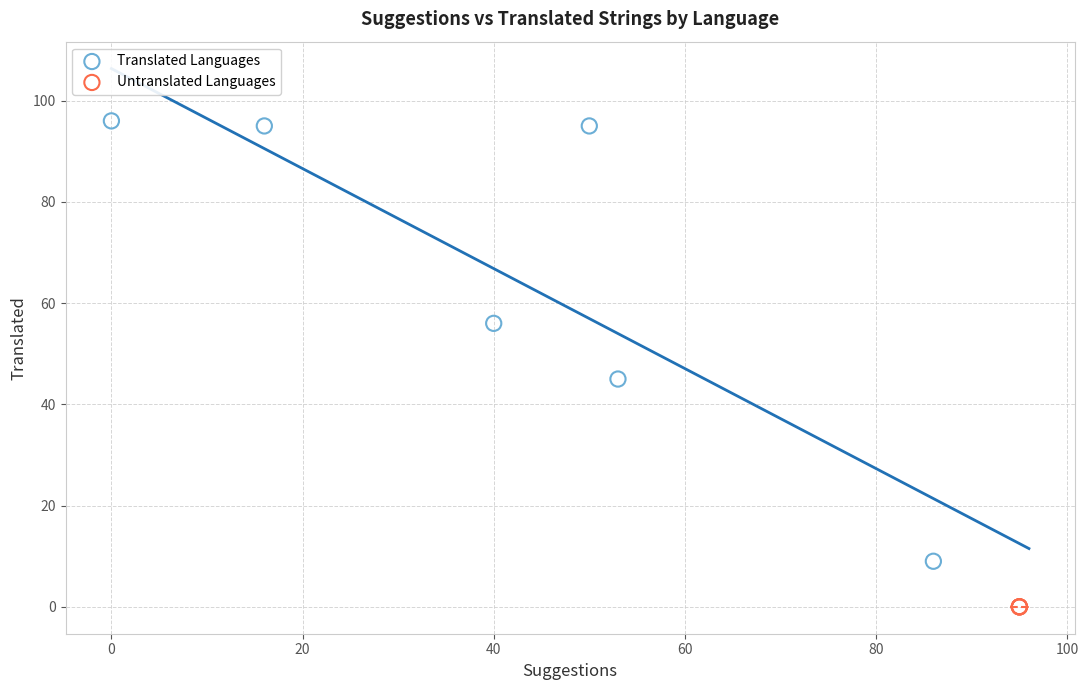

Which series contains the lowest Y value?

Untranslated Languages